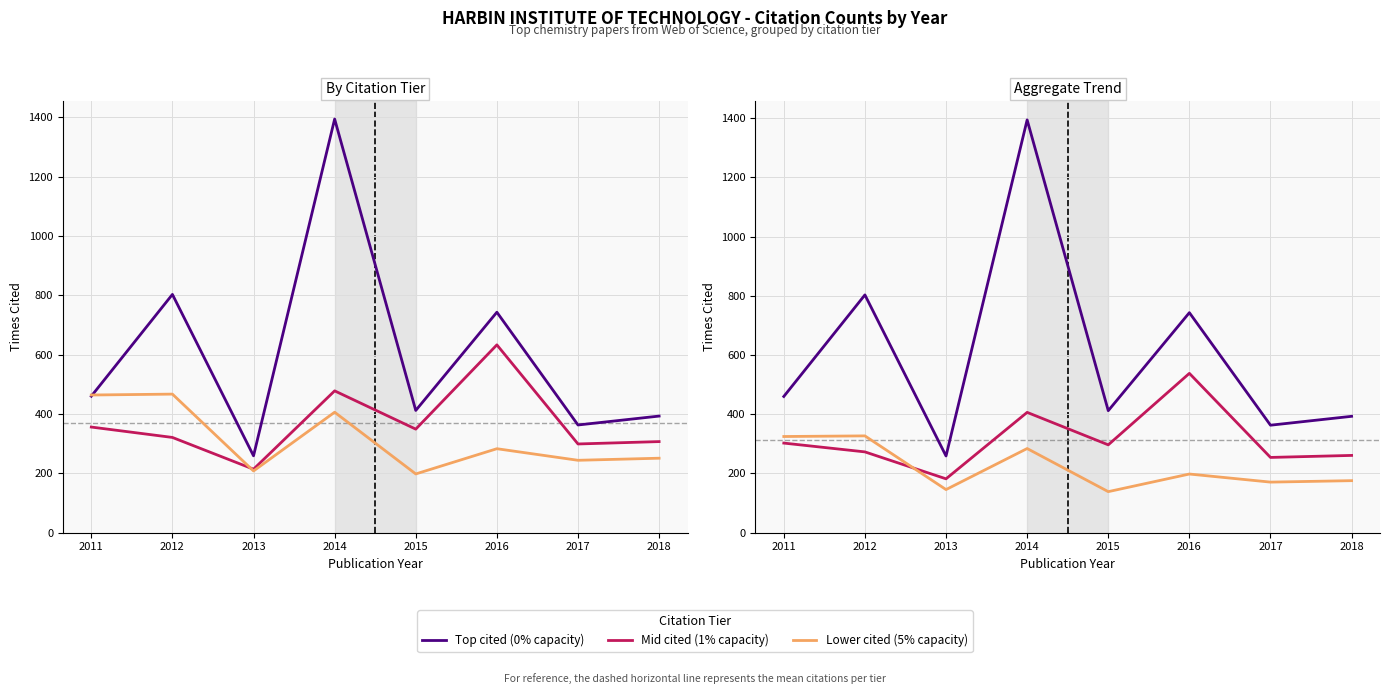

List the labels in order of Mid cited (1% capacity) value, largest first.

2016, 2014, 2011, 2015, 2012, 2018, 2017, 2013